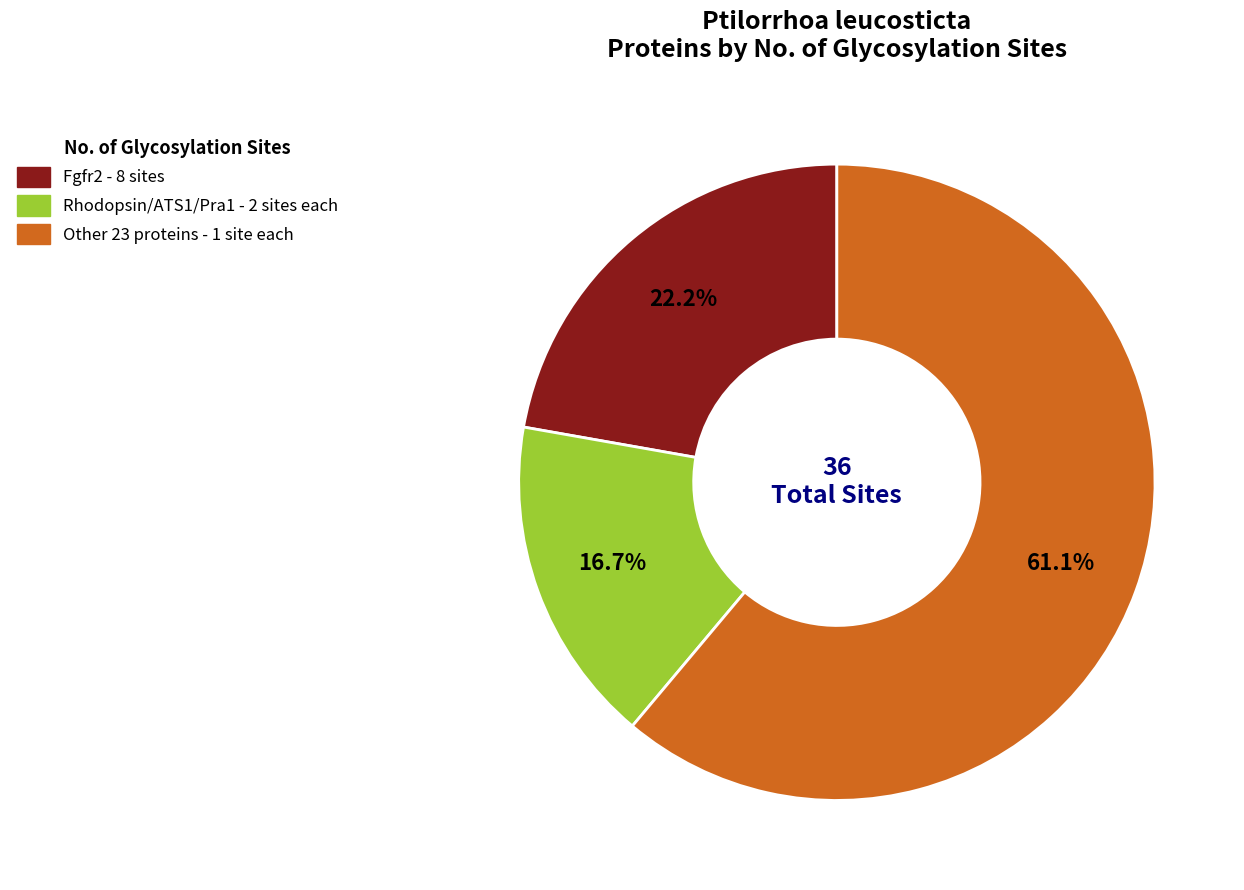

Does any single category account for the majority?

Yes